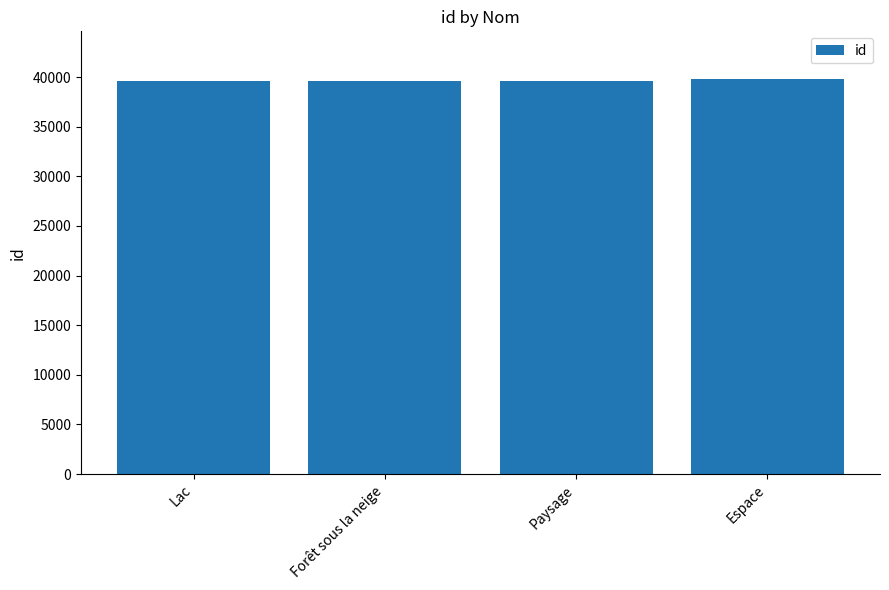

Does the chart contain stacked bars?

No